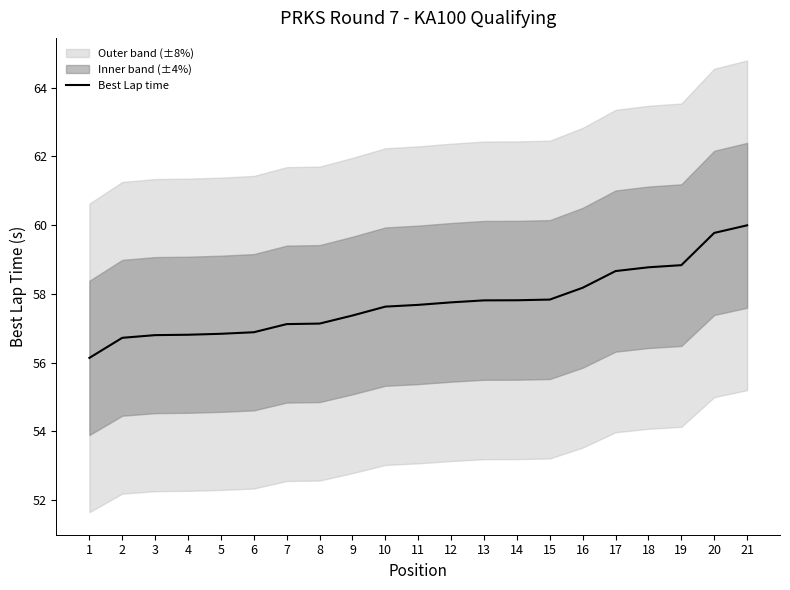

True or false: there are more than 1 points higher than both neighbors.

False